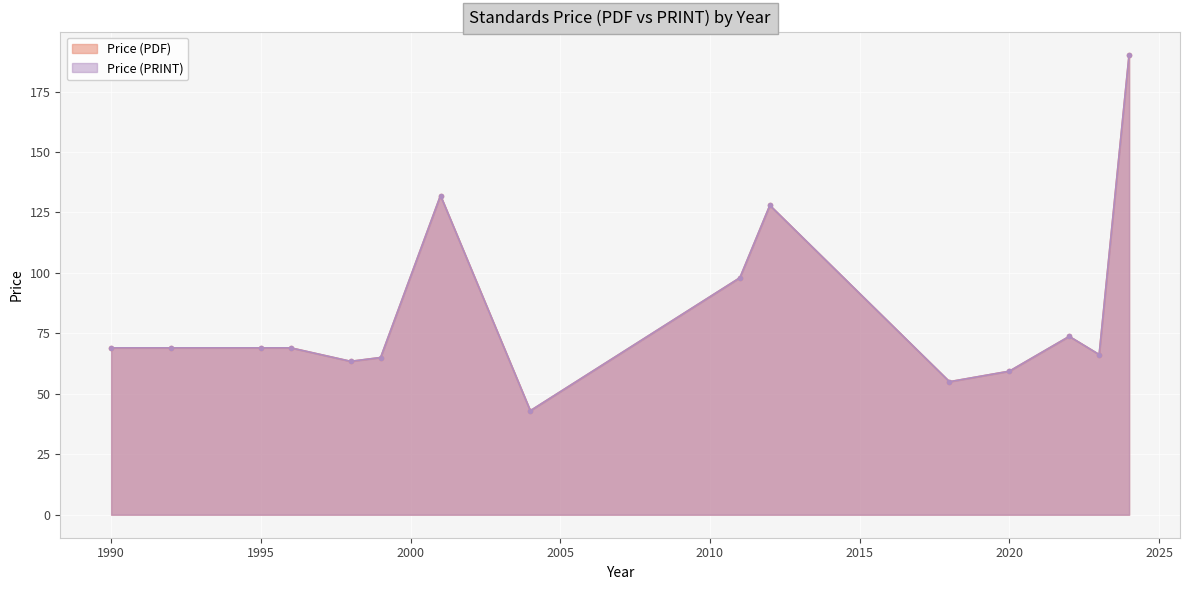

Which category has the highest value across all series?

2024